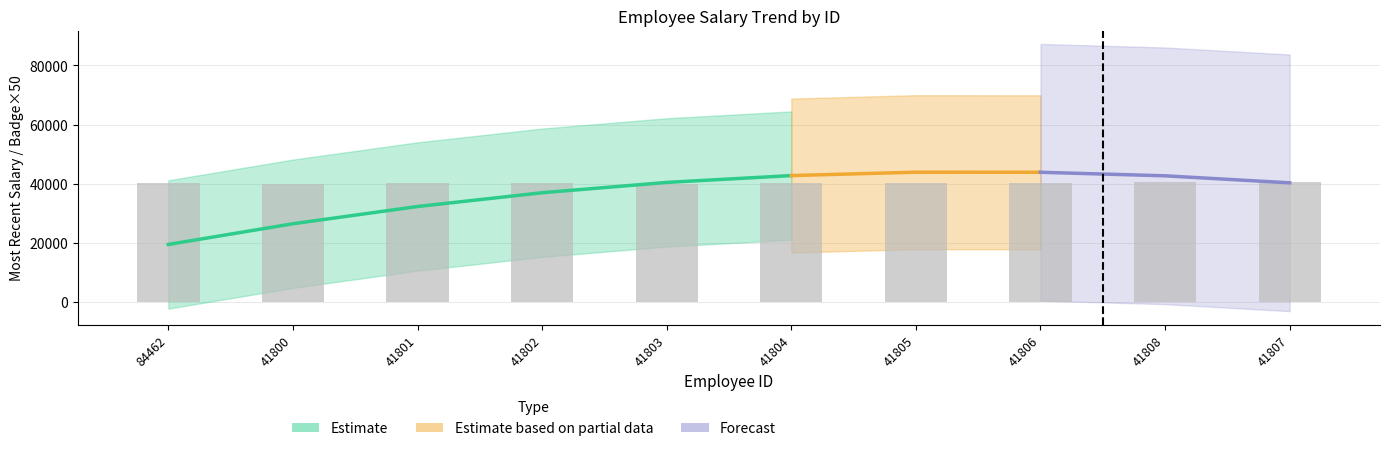

At which label is the value closest to 40250?

84462